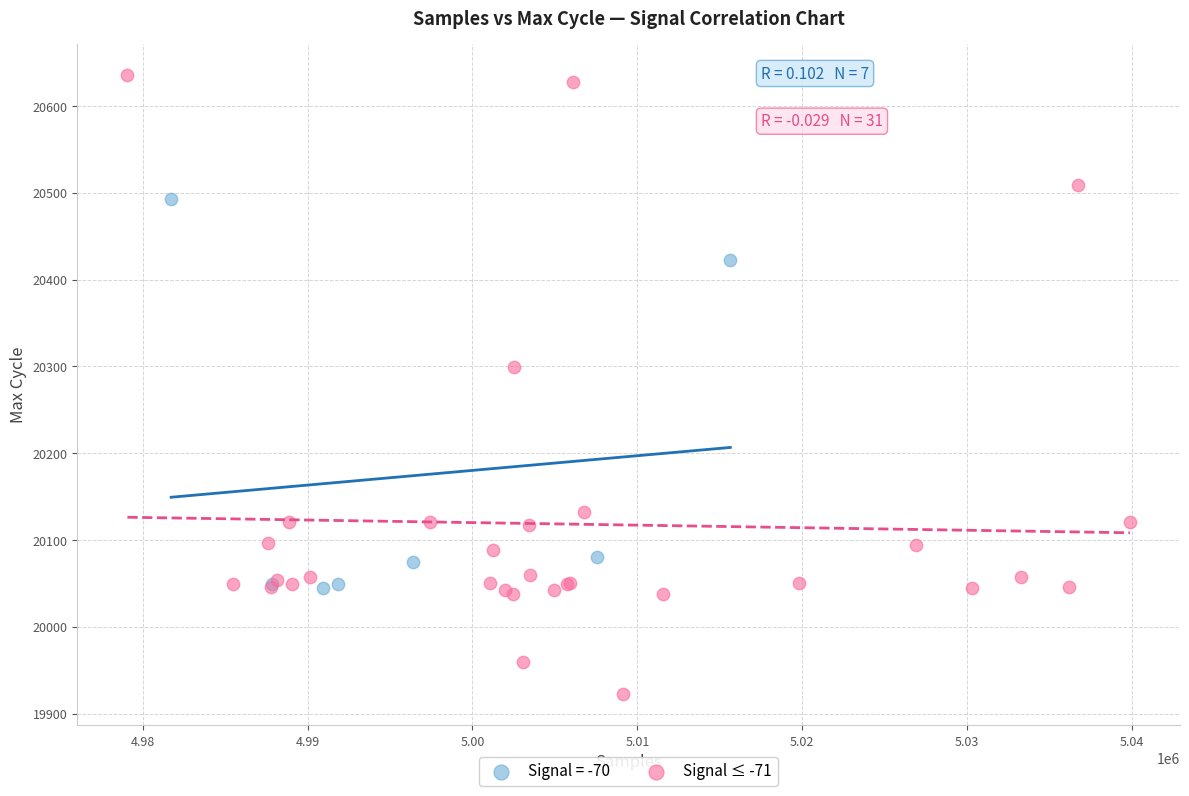

Which series has the largest Y range (max minus min)?

Signal ≤ -71